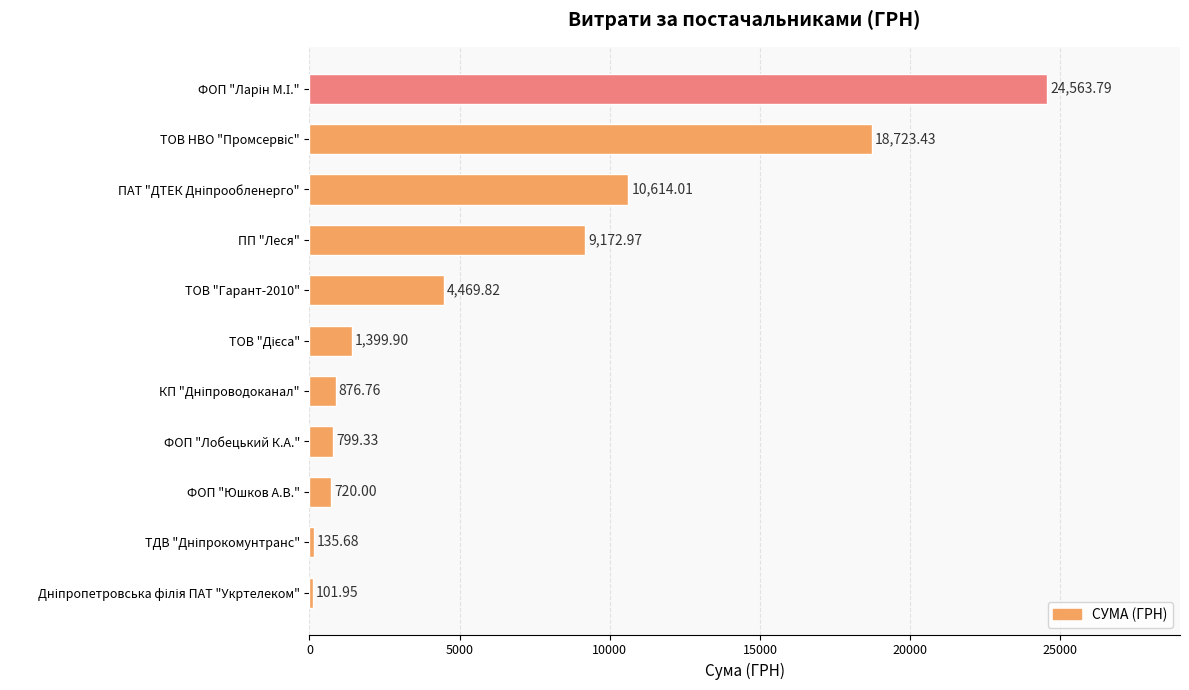

How many data points are less than 1399?

5